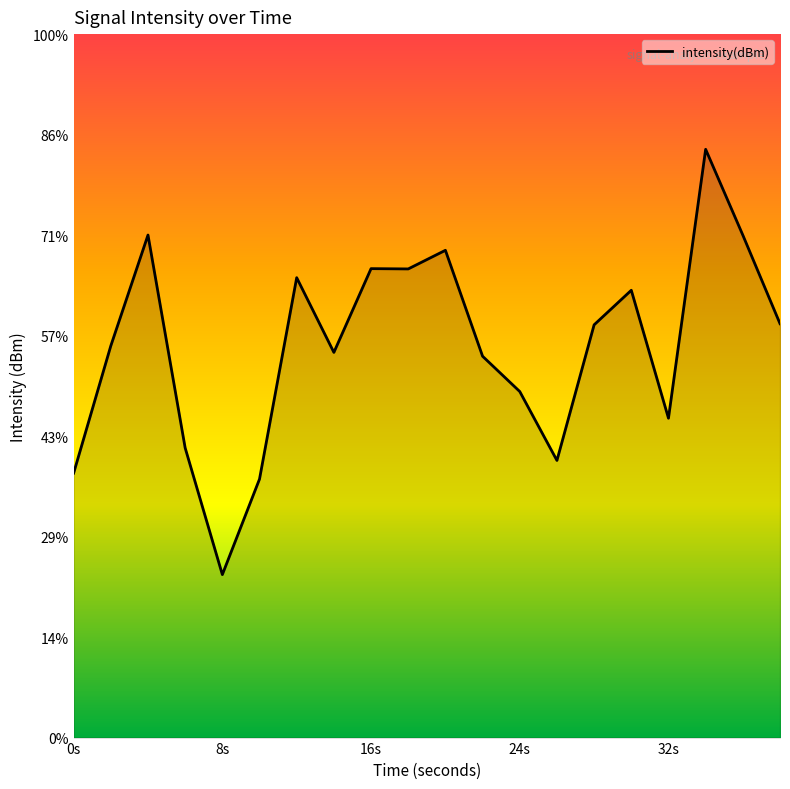

Which label corresponds to the smallest value in the chart?

8s